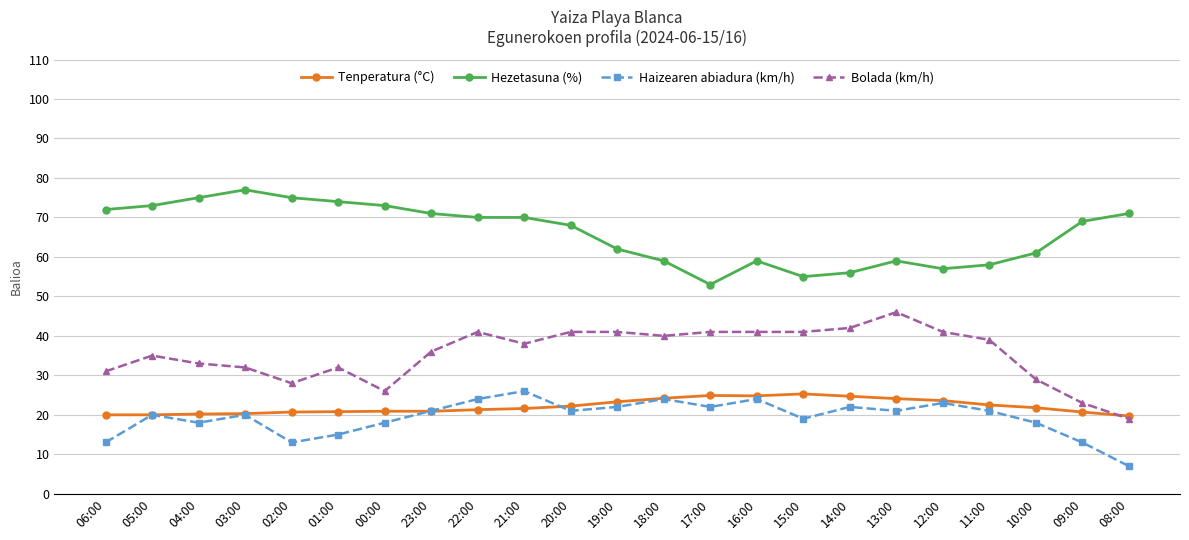

Which series has the largest total across all categories?

Hezetasuna (%)